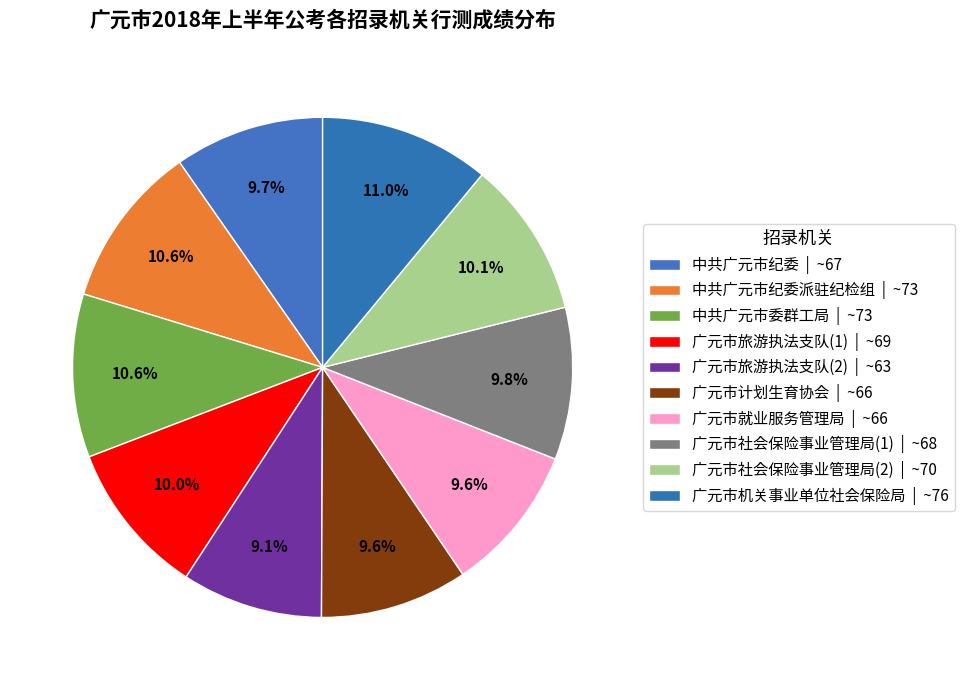

What is the smallest slice in the pie chart?

广元市旅游执法支队(2)